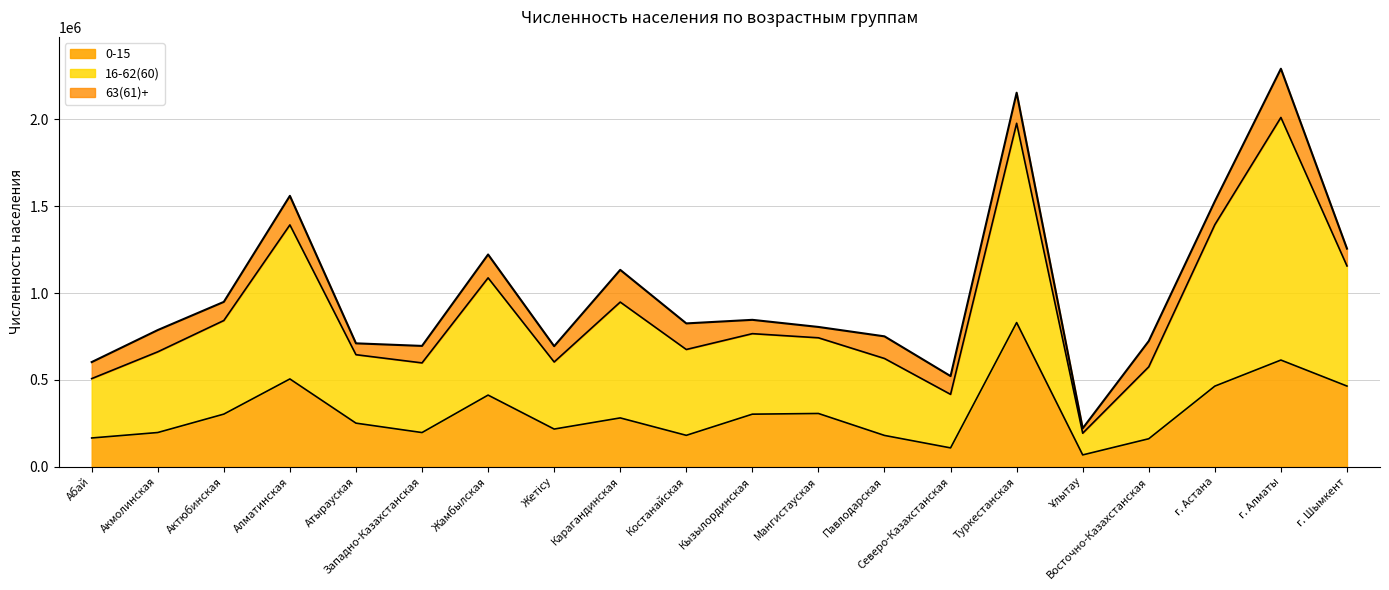

True or false: 16-62(60) has a value of 428444 at Атырауская.

False